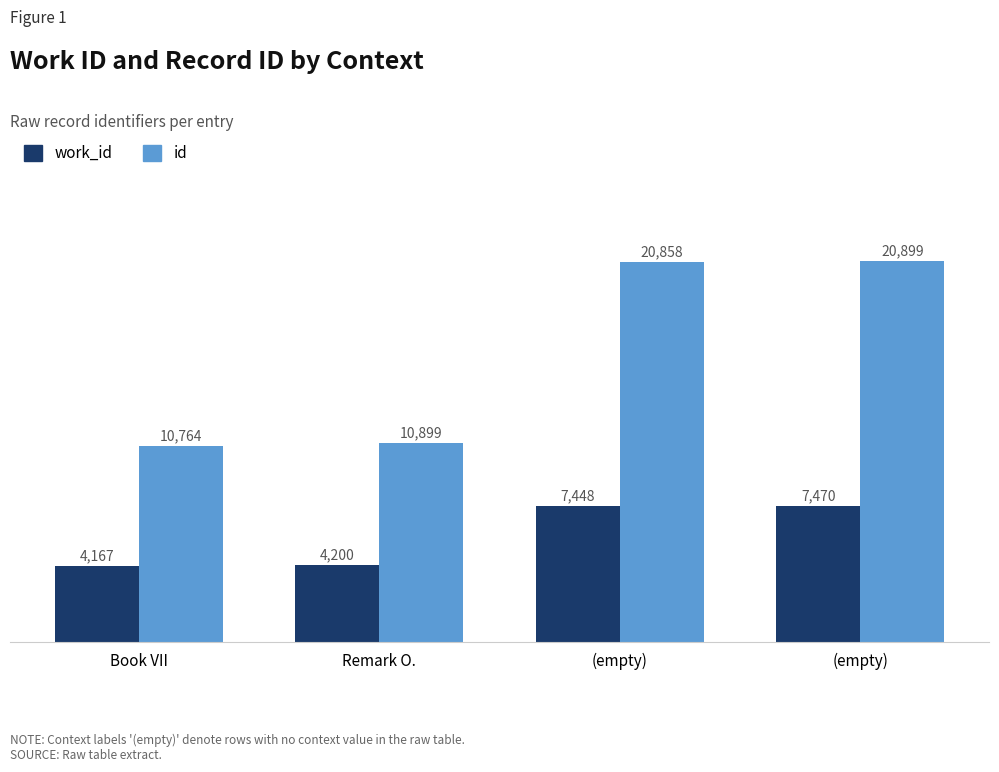

Is the value of work_id at (empty) greater than the value of id at (empty)?

No